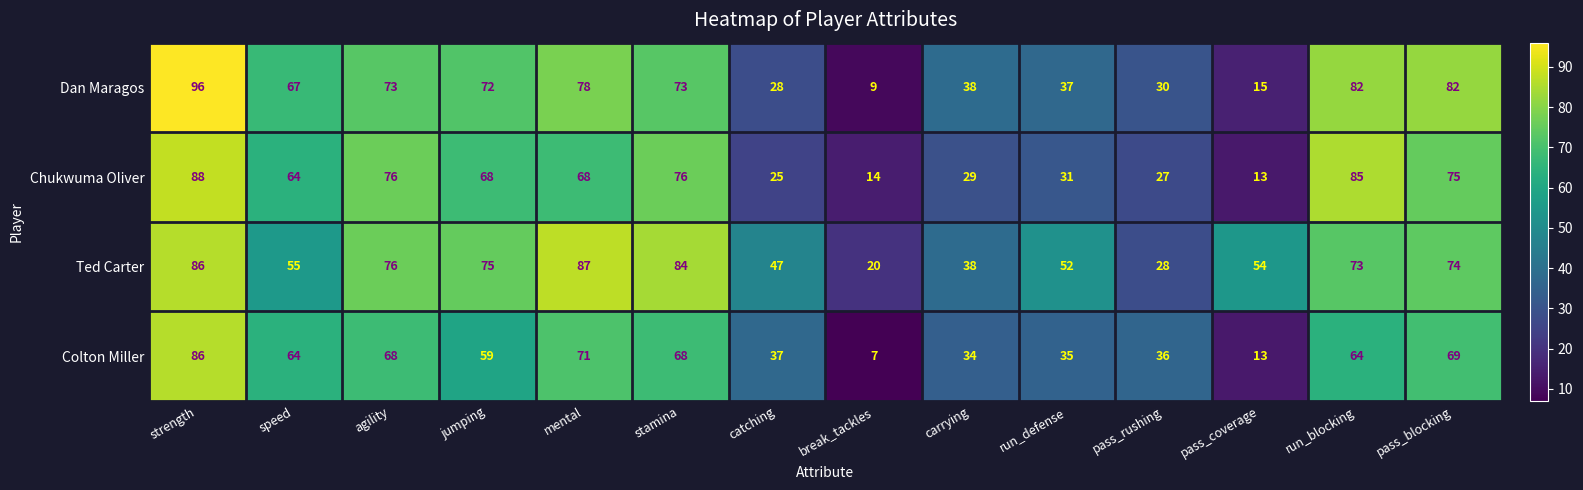

Between mental and pass_rushing, which series saw the biggest shift?

Ted Carter